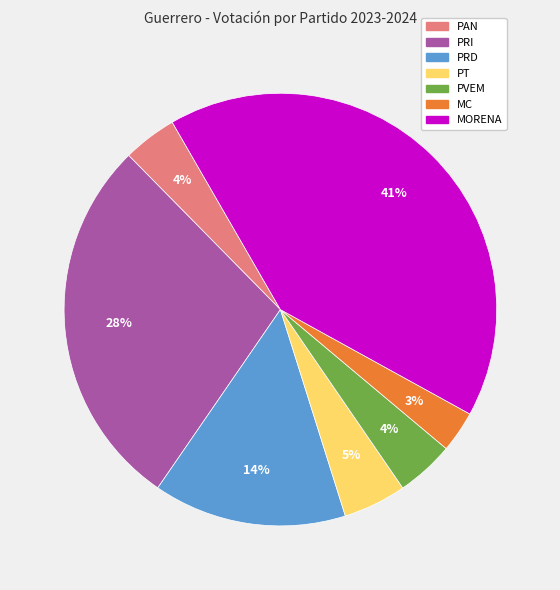

How many slices are in this pie chart?

7